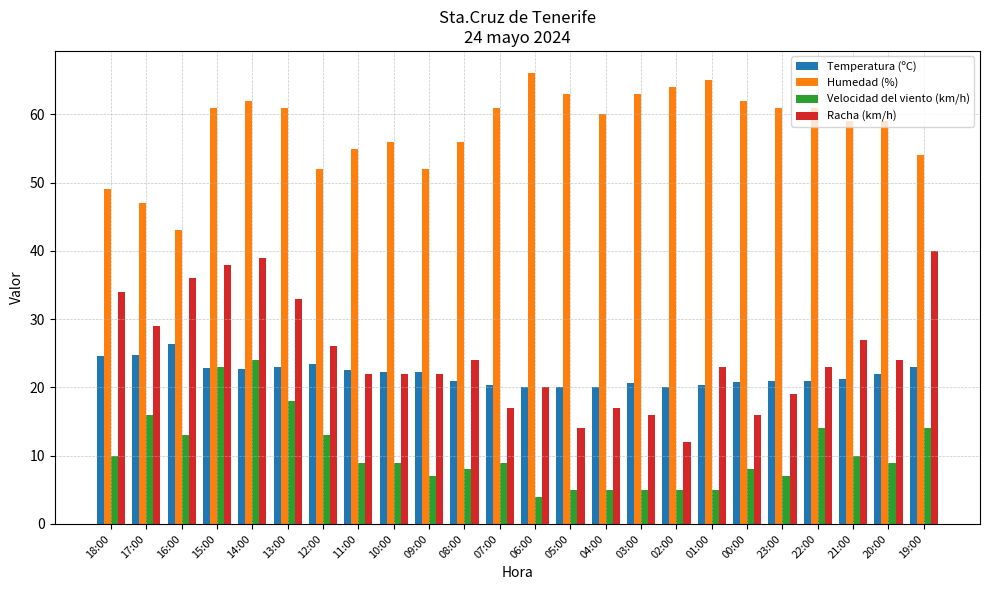

True or false: Temperatura (ºC) has a value of 15.3 at 17:00.

False